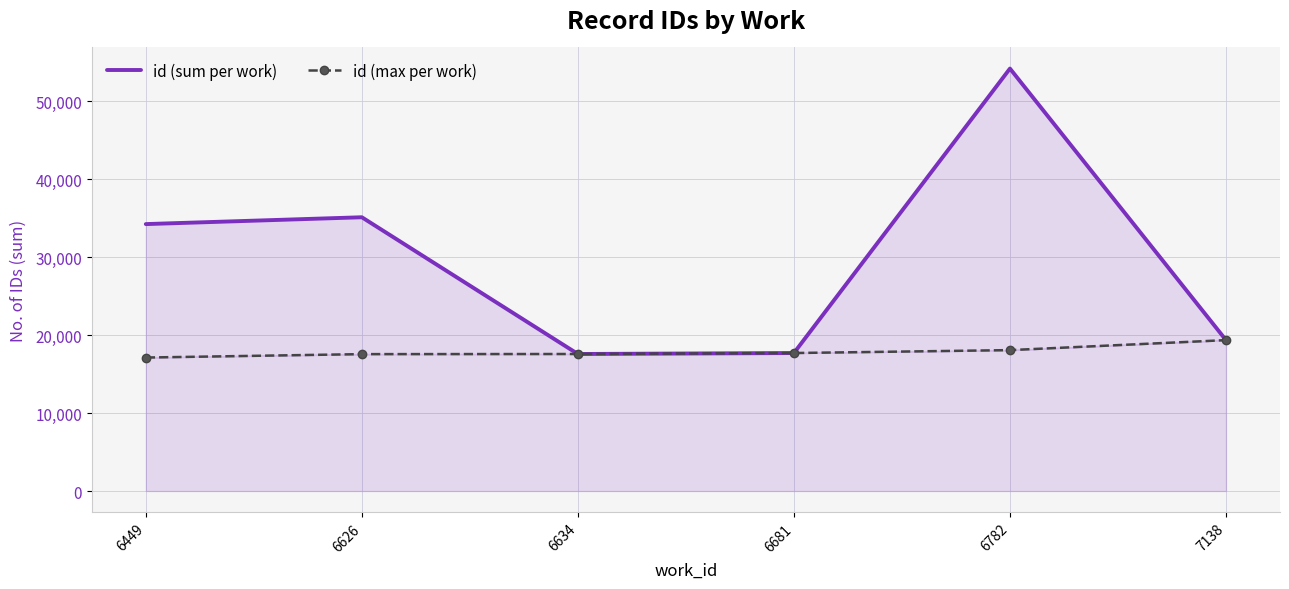

The id (max per work) series shows 17586 at 6634. True or false?

True